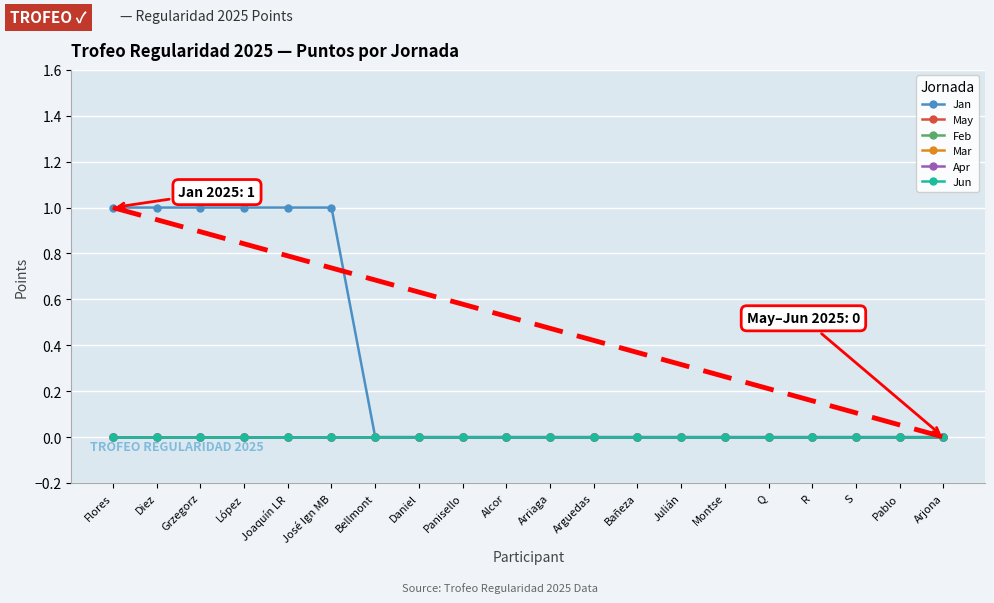

Does the chart have visible grid lines?

Yes